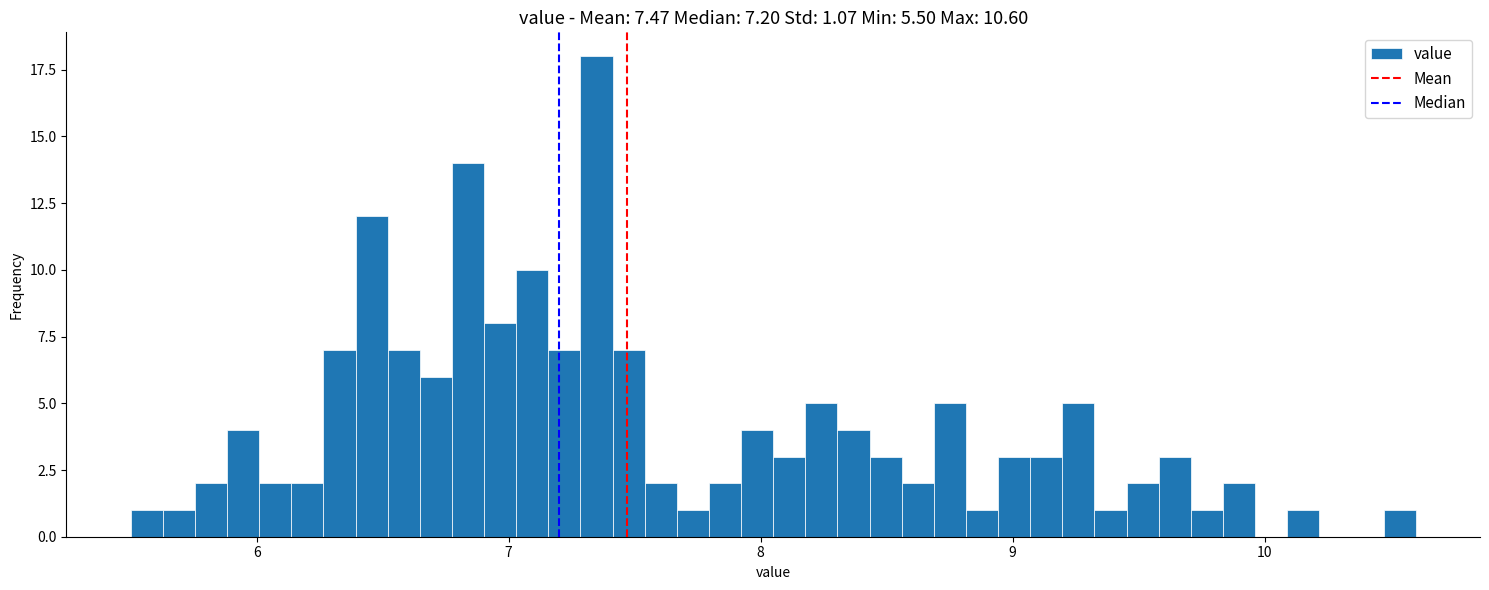

Read against the x-axis, roughly where is the centre of the tallest bar?

7.3